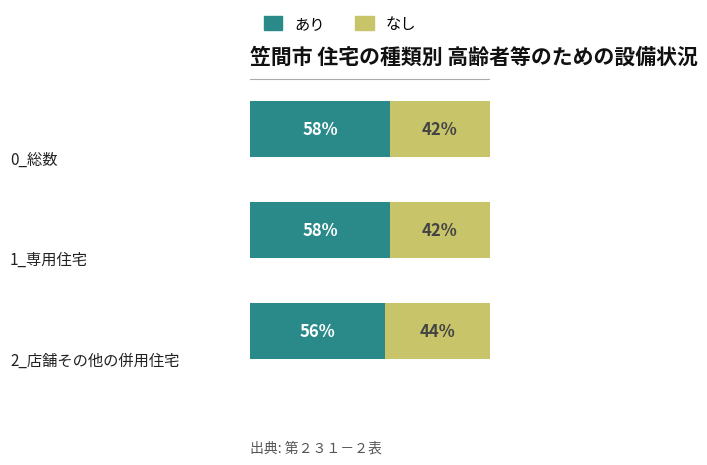

What are all the series names shown in the legend?

あり, なし